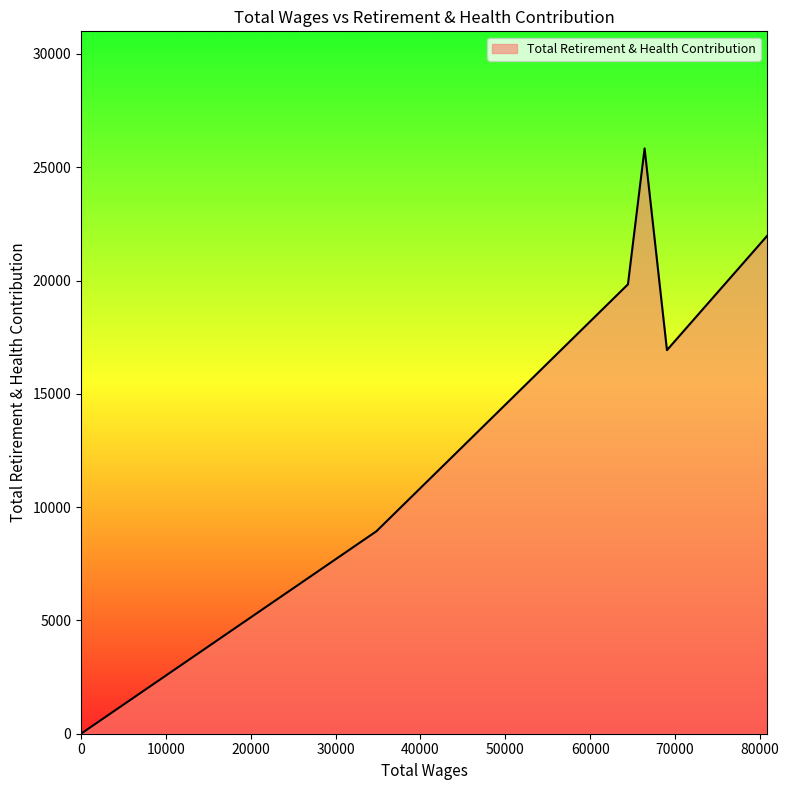

What is the difference between the maximum and minimum values?

25831